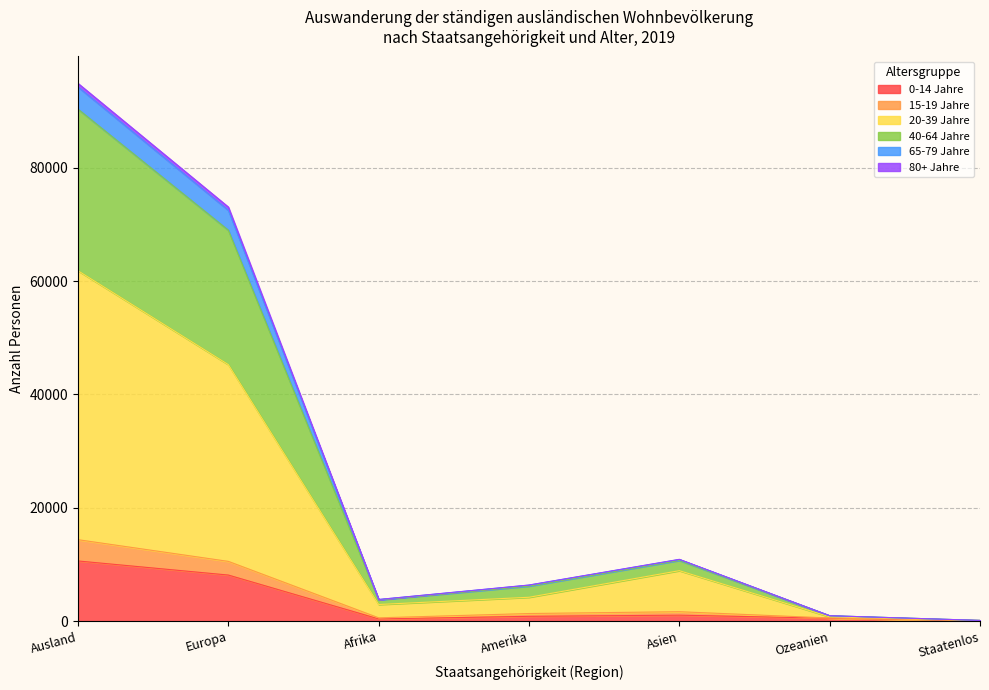

At which label does 0-14 Jahre reach its peak?

Ausland